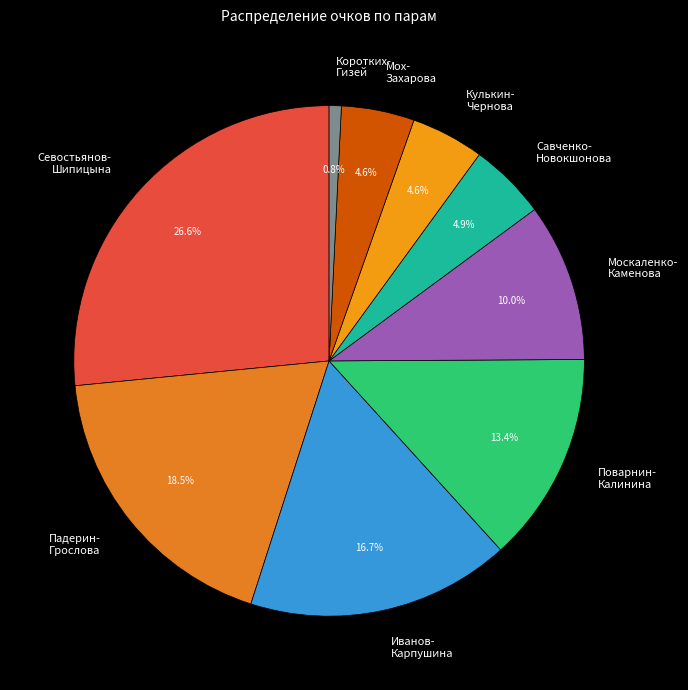

What is the smallest slice in the pie chart?

Коротких- Гизей